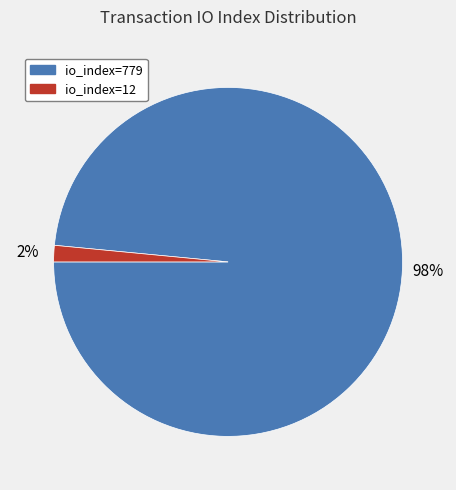

Combined, do io_index=12 and io_index=779 account for over 50%?

Yes